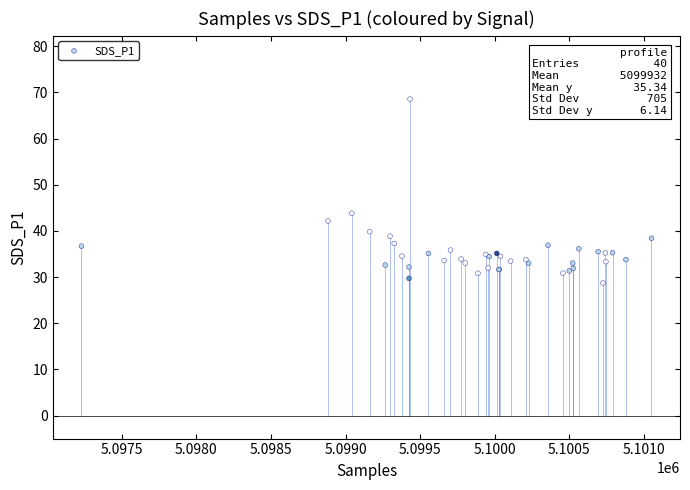

What Y value in the scatter plot is closest to 48?

43.8